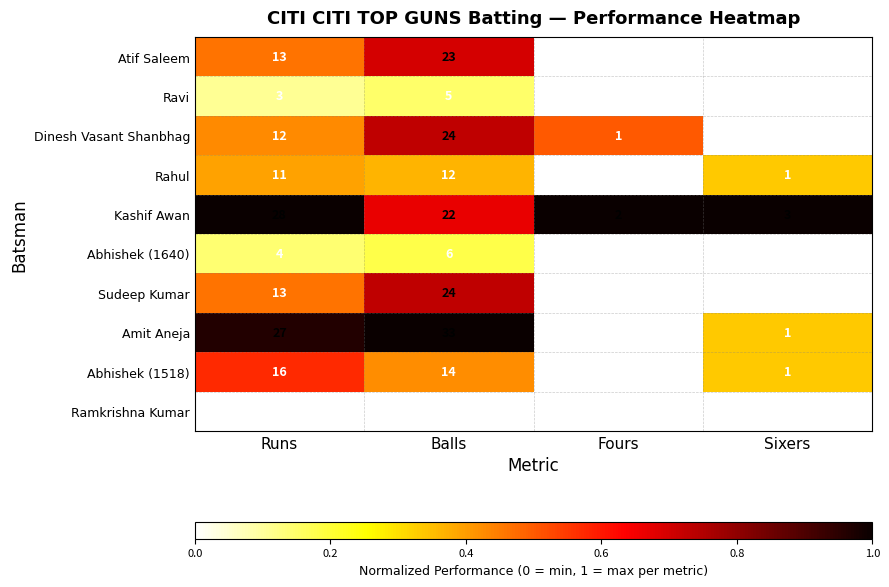

What is the maximum value shown in the chart?

33